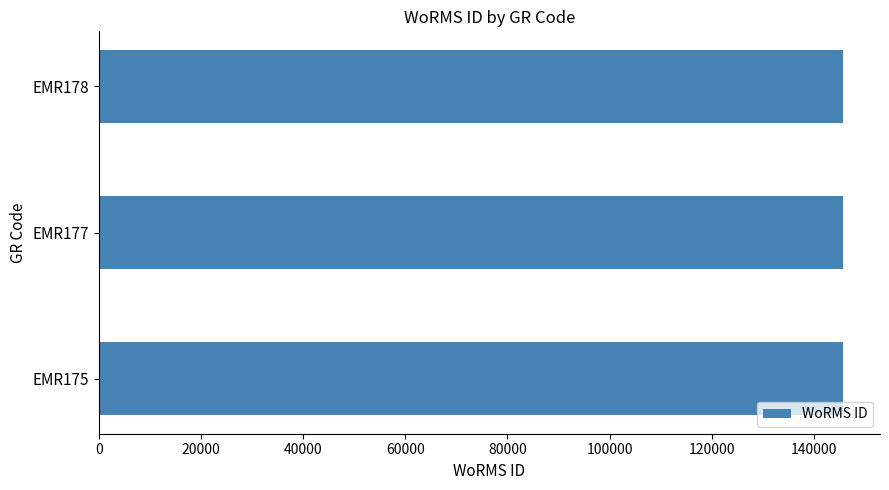

What is the ratio of the value at EMR177 to the value at EMR178?

1.0